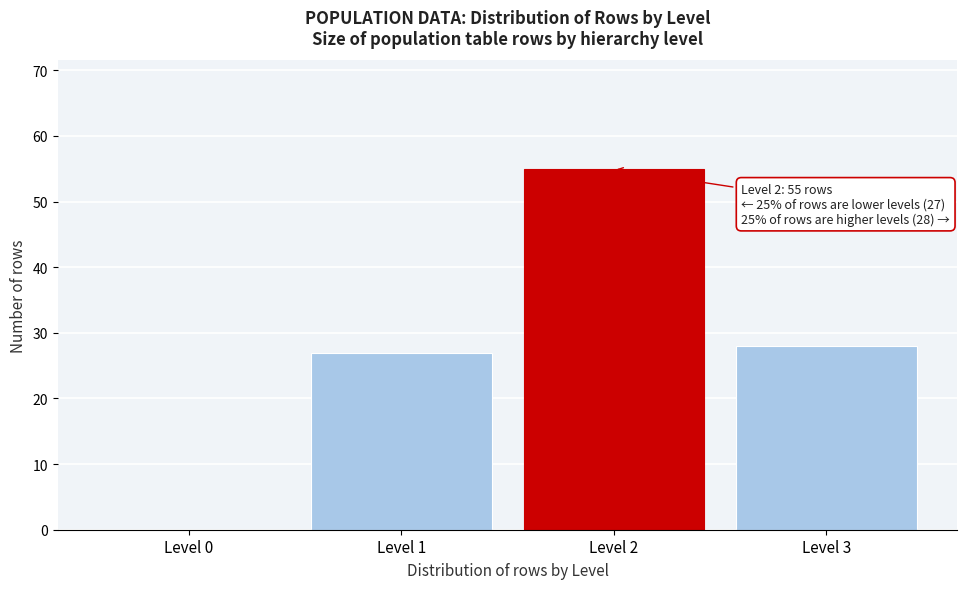

Over which range of the x-axis is the bar tallest?

1.5 to 2.5